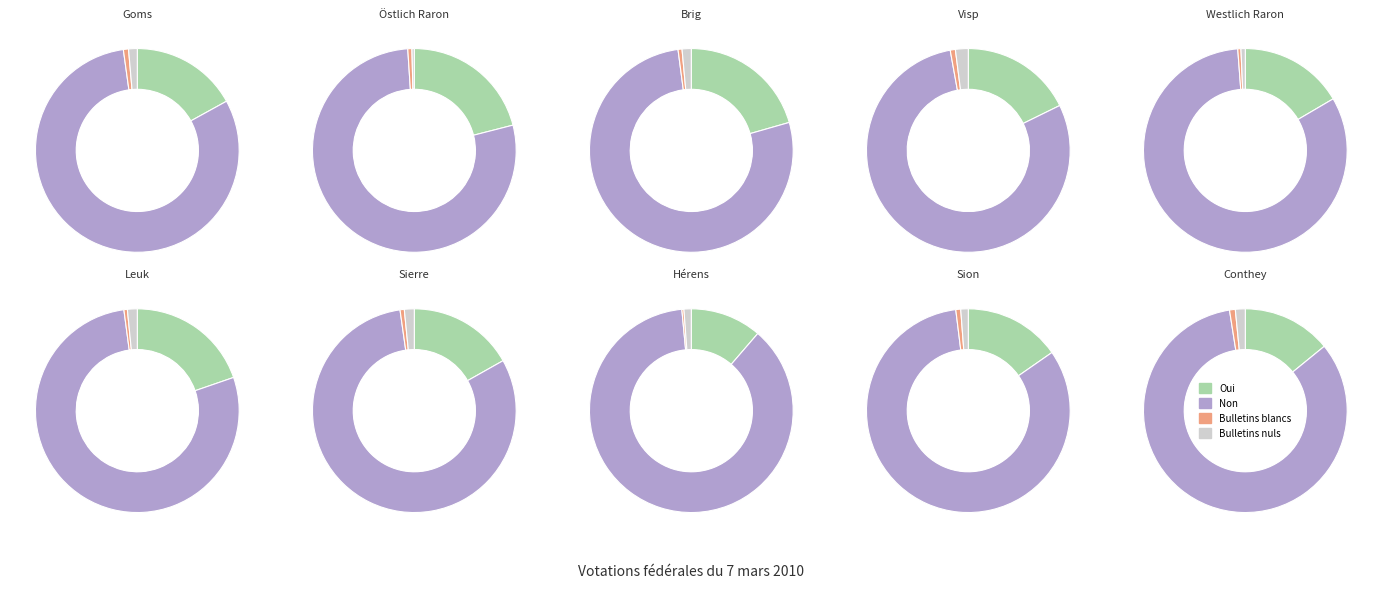

To the nearest percent, what is the difference between the 4 and 6 slice percentages?

17%